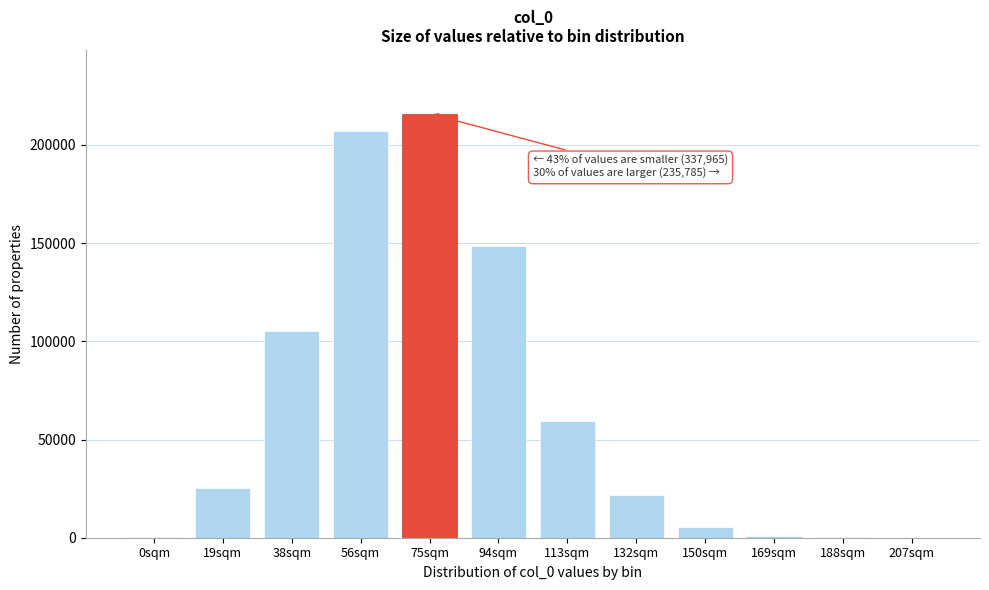

What is the sum of all values?

789686